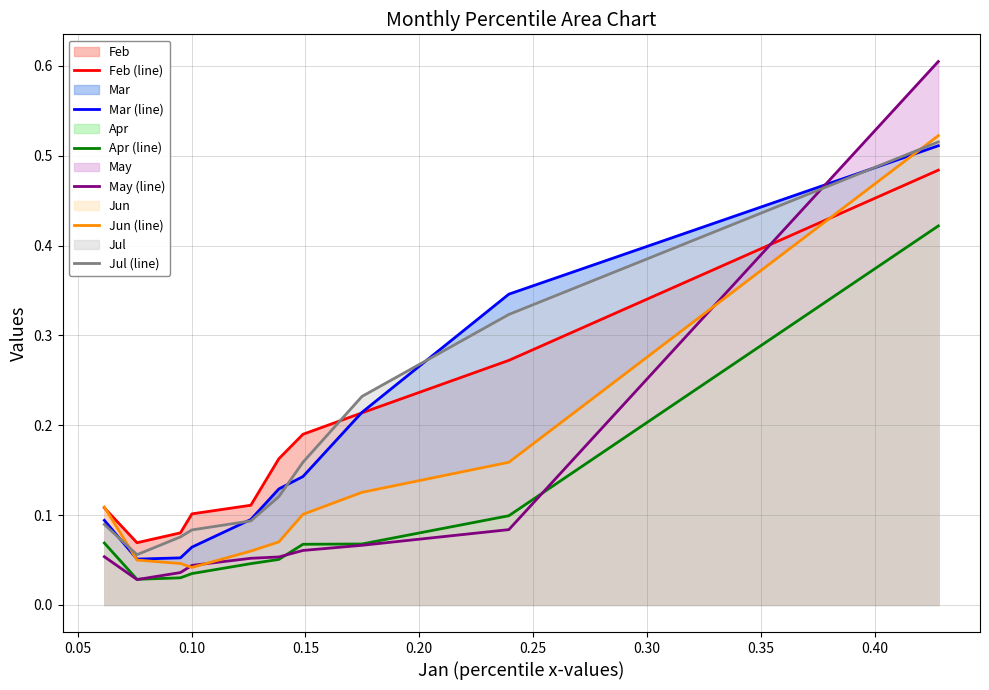

In Apr (line), how many points are lower than both neighbors (excluding endpoints)?

1